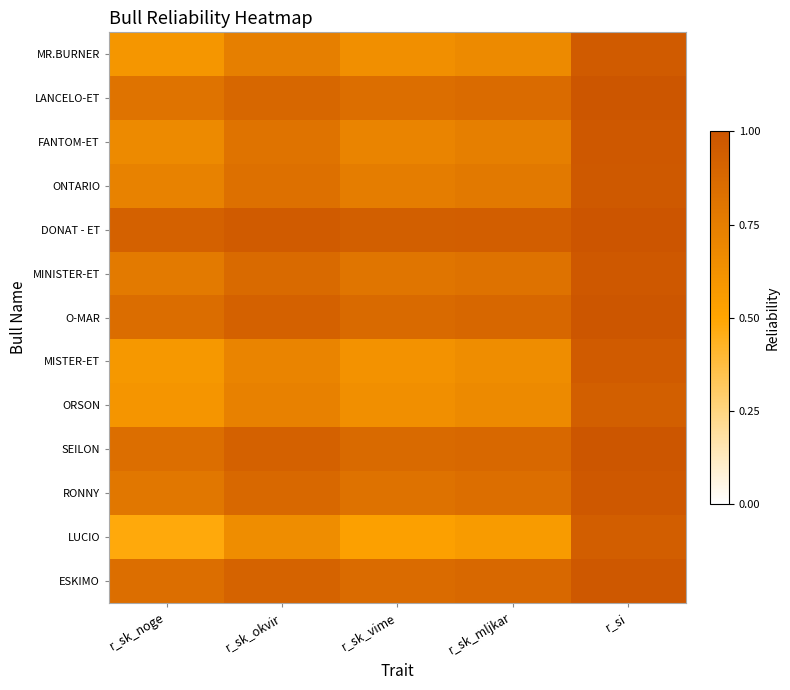

At which category is the sum across all series the highest?

r_si